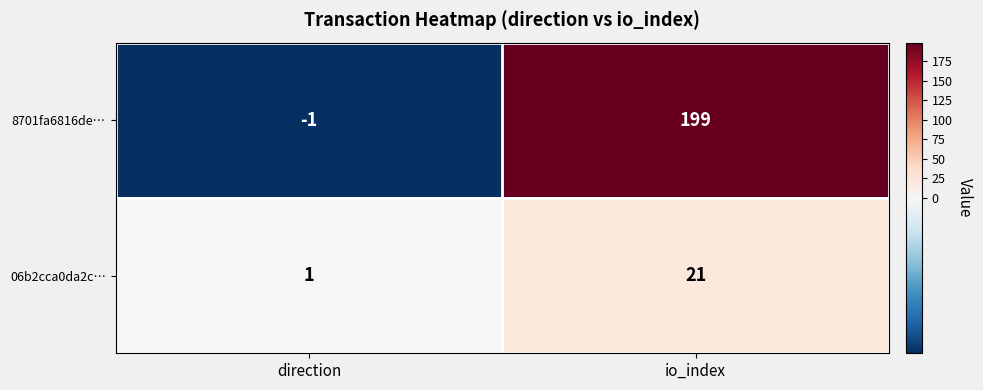

What is the maximum value shown in the chart?

199